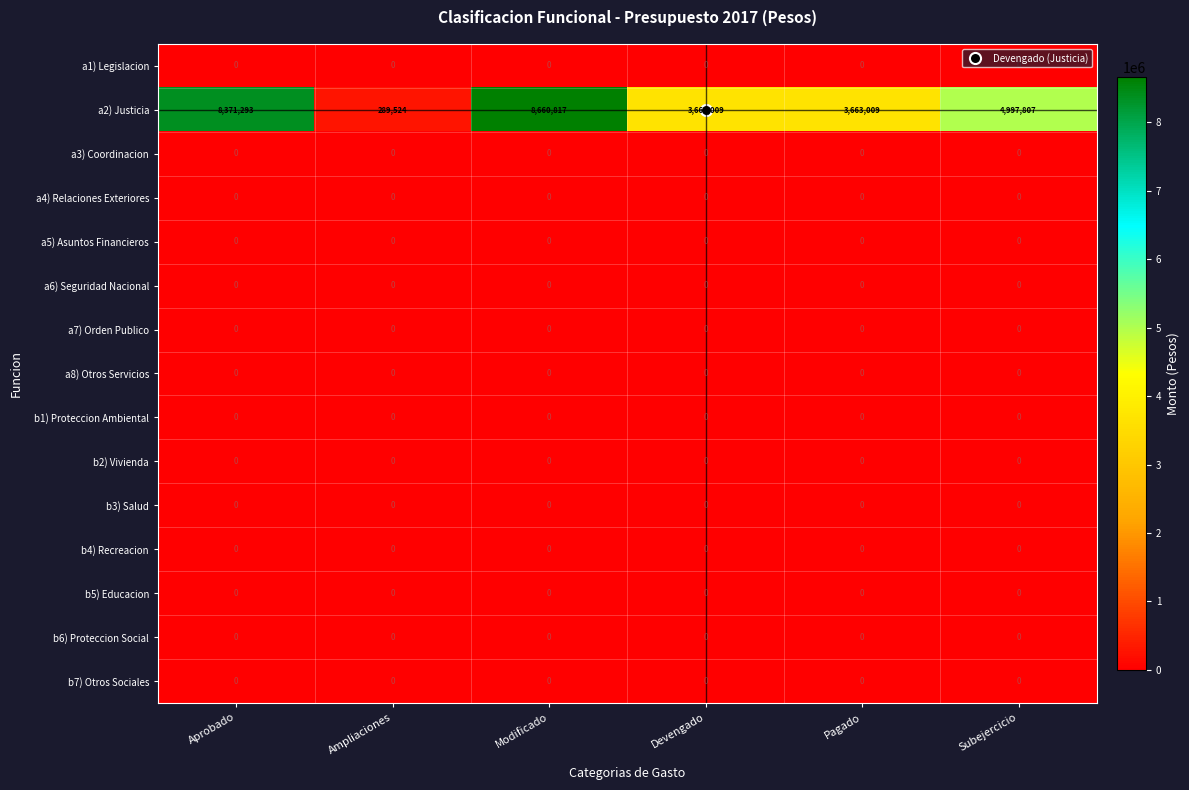

What is the spread (max minus min) of values at Ampliaciones?

289524